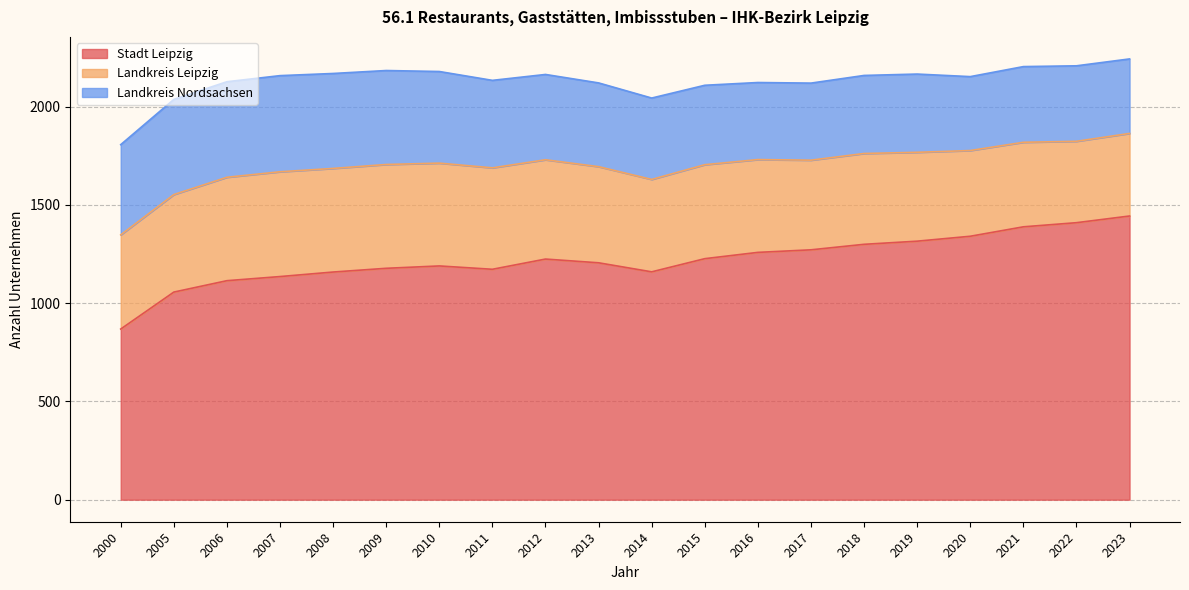

How many interior local peaks does the Stadt Leipzig series have?

2